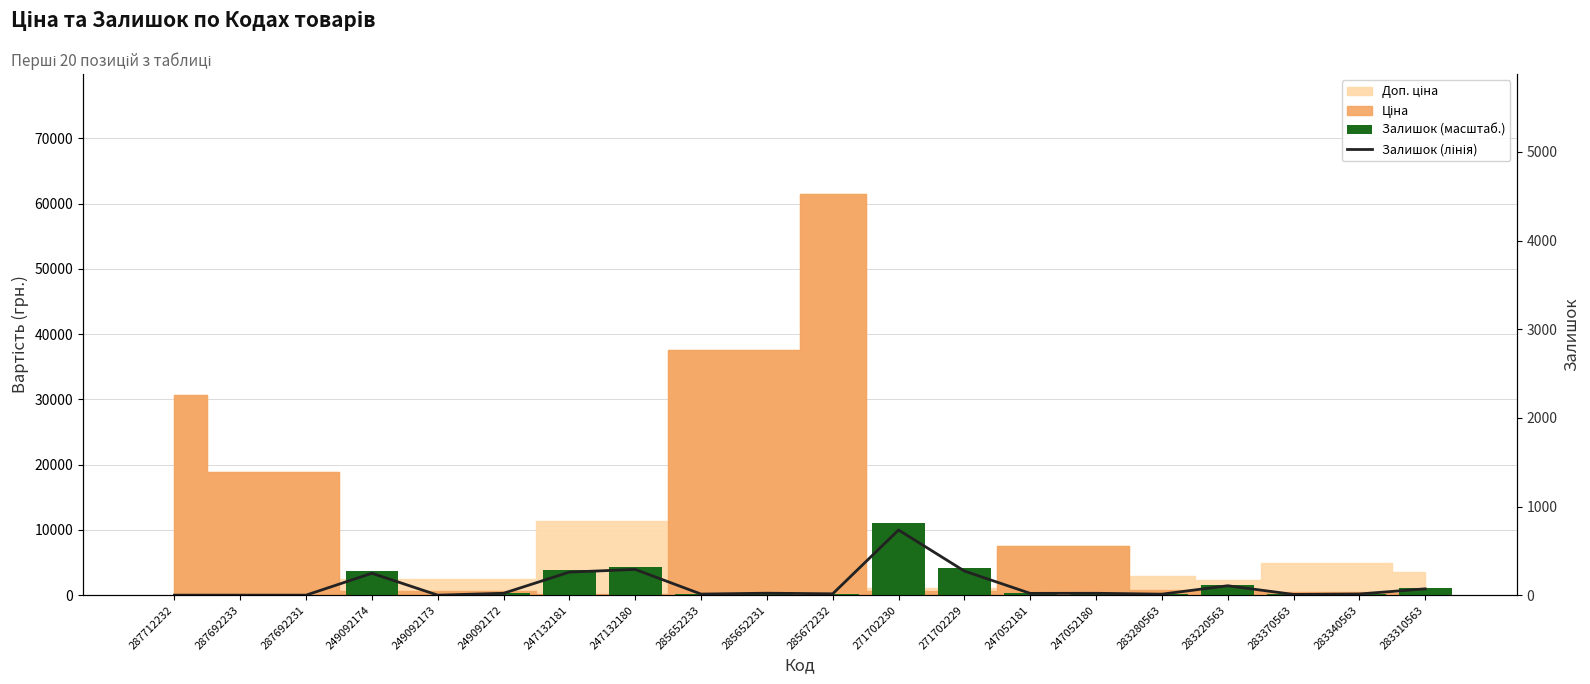

What is the difference between the highest and lowest values at 247052181?

280.9